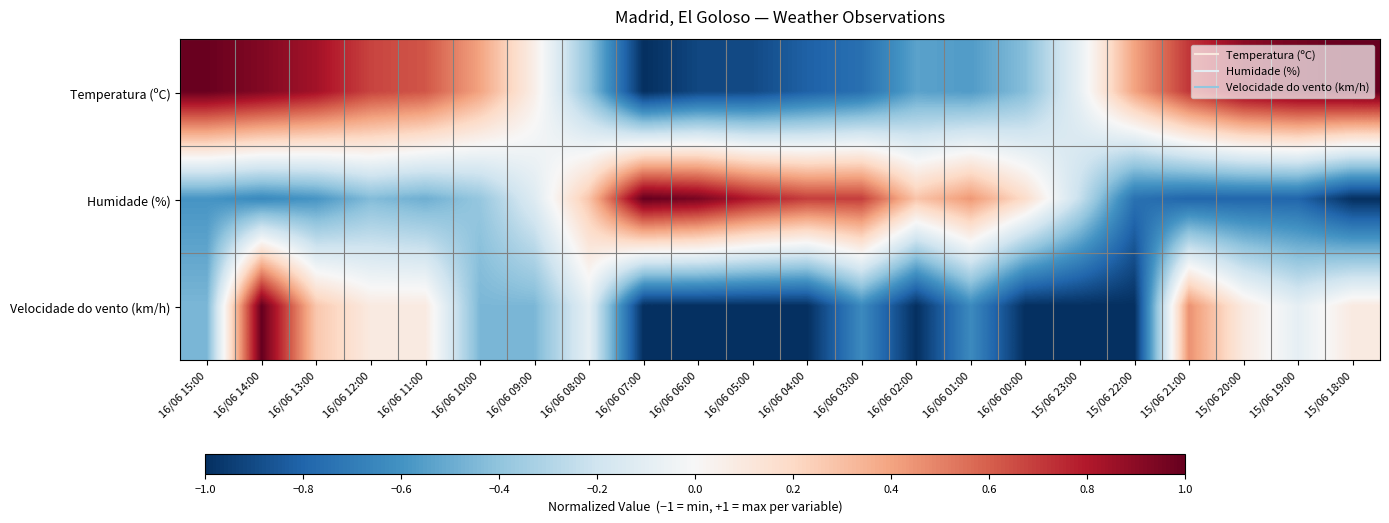

What is the total value across all series at 16/06 04:00?

-1.1